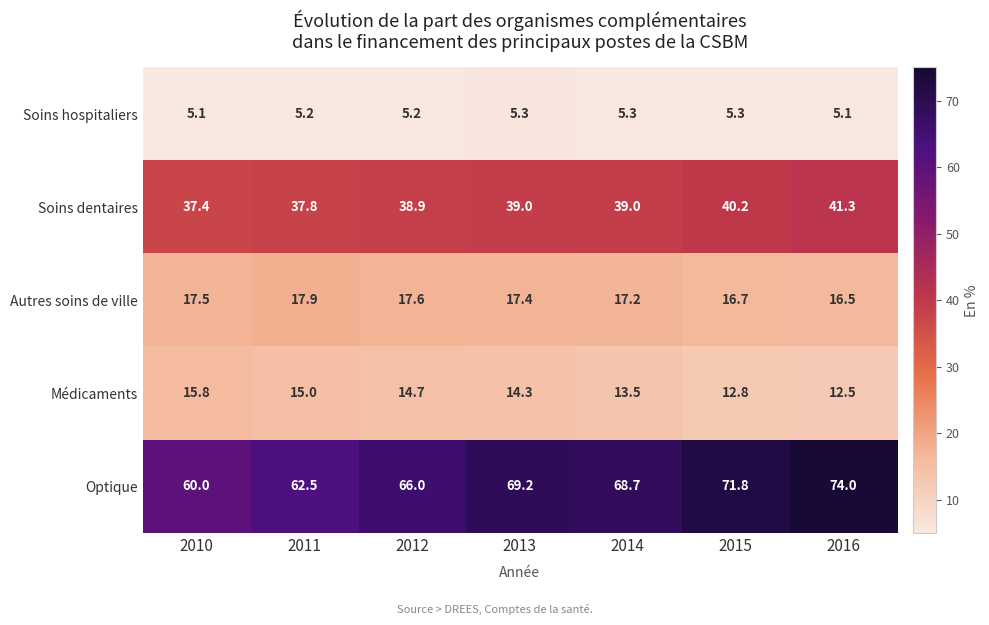

Rank the series at 2015 from highest to lowest value.

Optique, Soins dentaires, Autres soins de ville, Médicaments, Soins hospitaliers